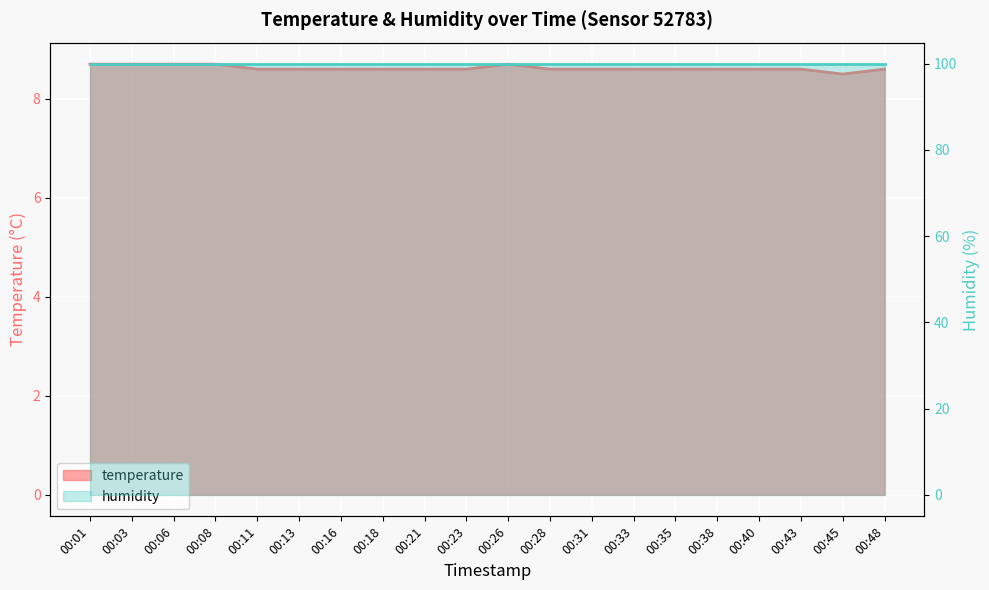

What is the difference between the second highest and minimum values?

0.2